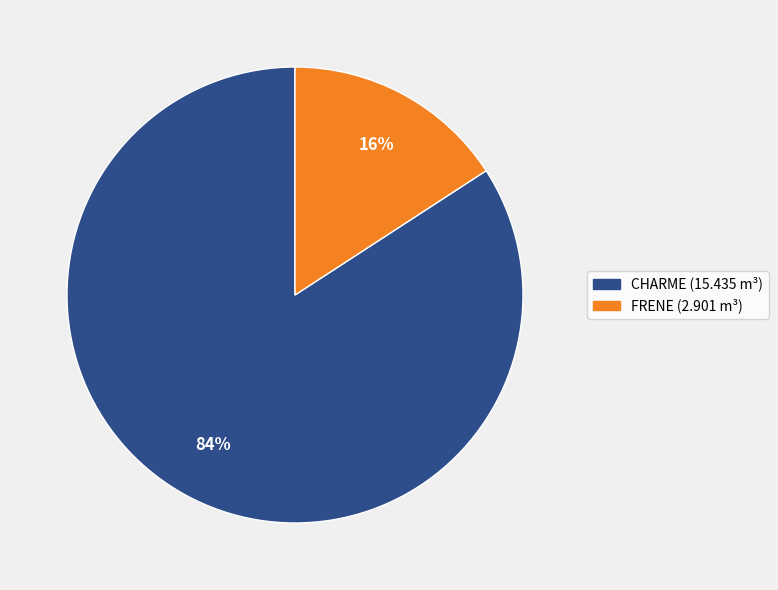

To the nearest percent, what portion does CHARME represent?

84%